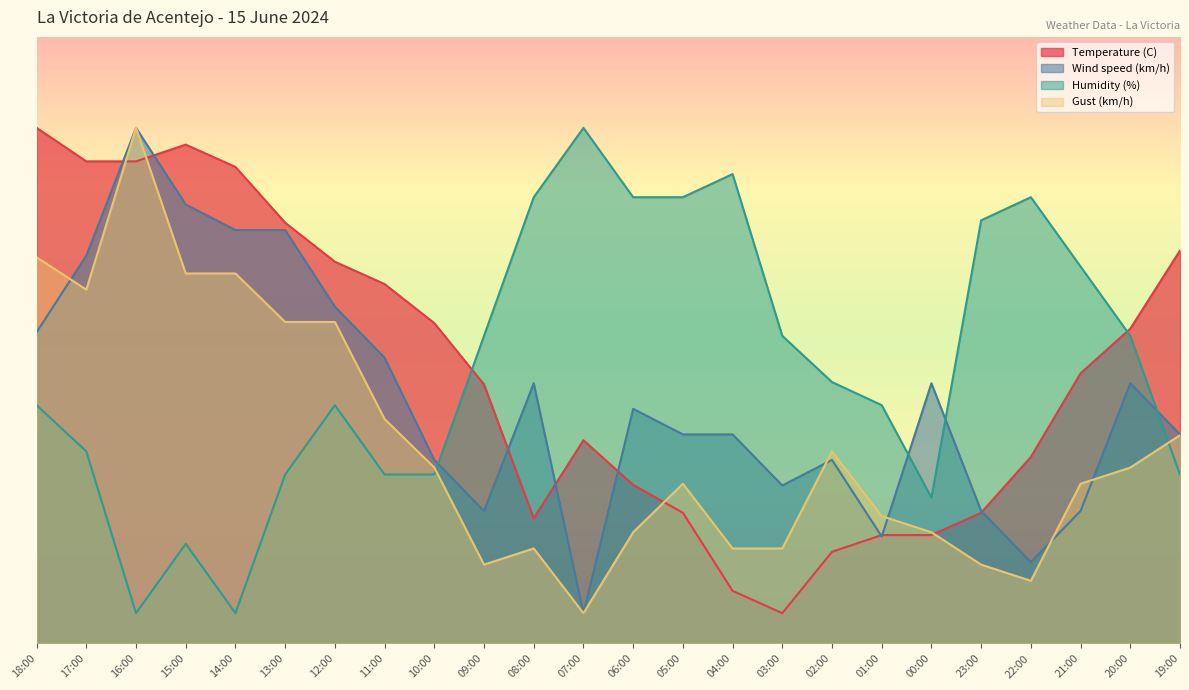

What is the value of the Temperature (C) point at the 14th from the left?

21.6